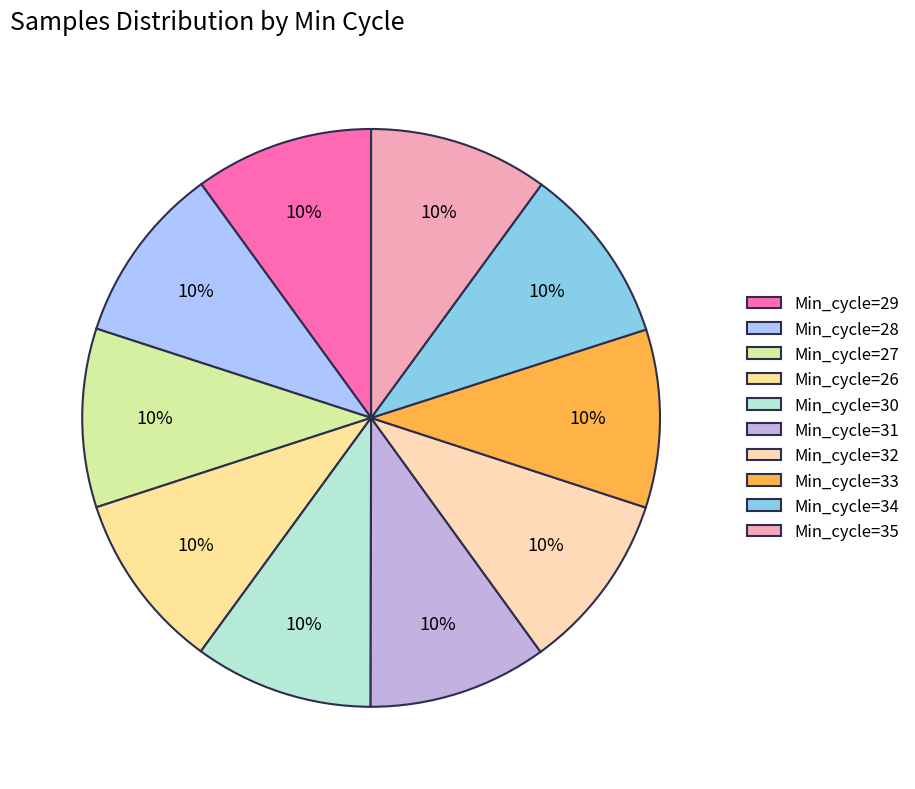

To the nearest percent, what portion does Min_cycle=31 represent?

10%